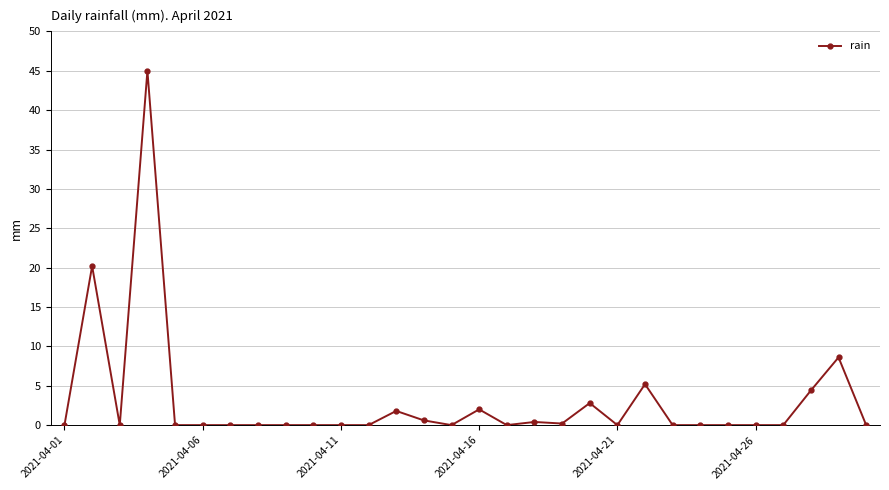

What is the average value?

3.0